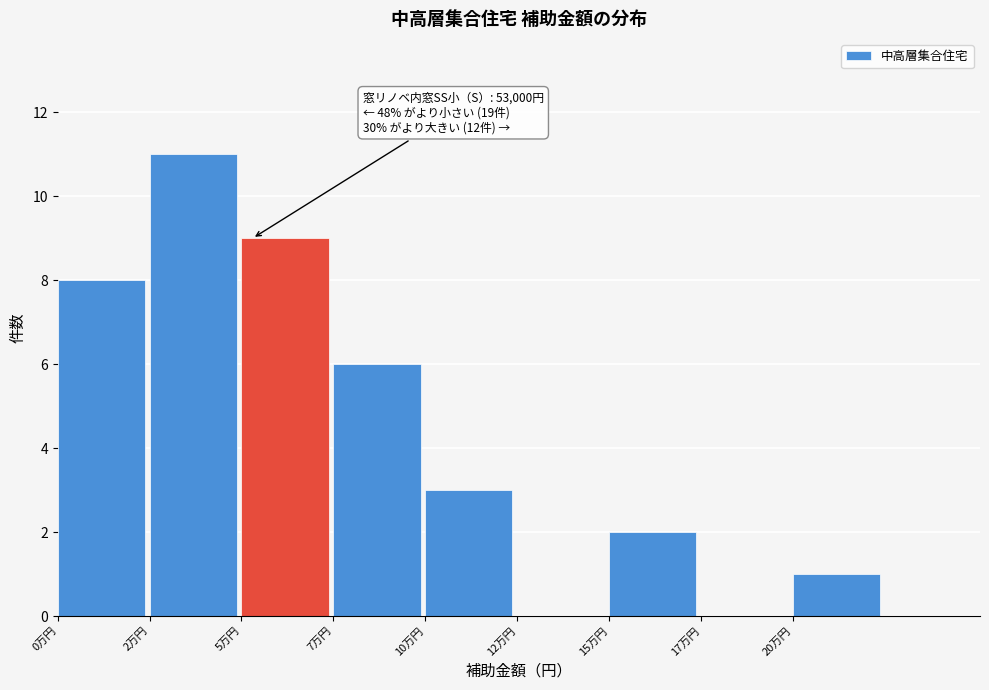

Reading right to left, what are all the values shown in this chart?

20万円=1	17万円=0	15万円=2	12万円=0	10万円=3	7万円=6	5万円=9	2万円=11	0万円=8